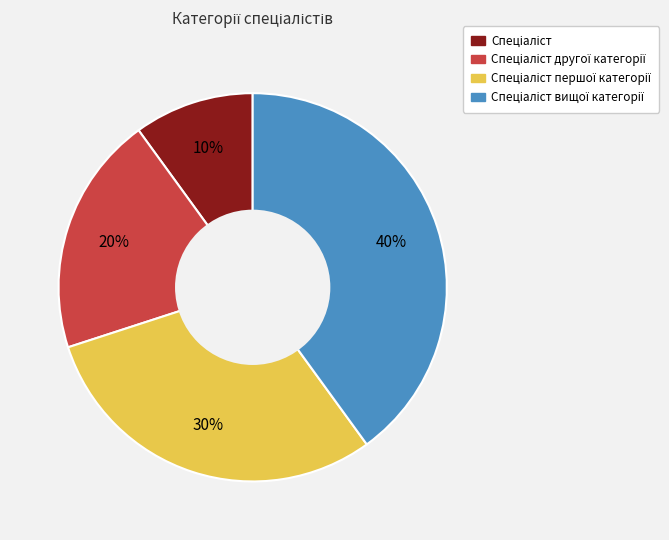

To the nearest percent, what is the difference between the largest and smallest slice percentages?

30%